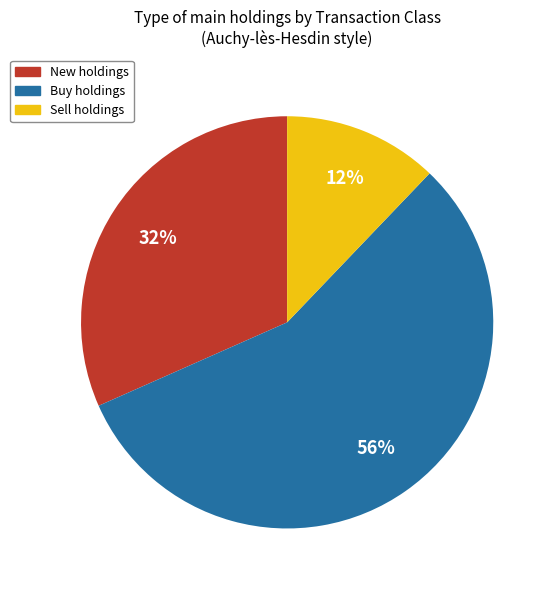

To the nearest percent, what is the average slice percentage?

33%